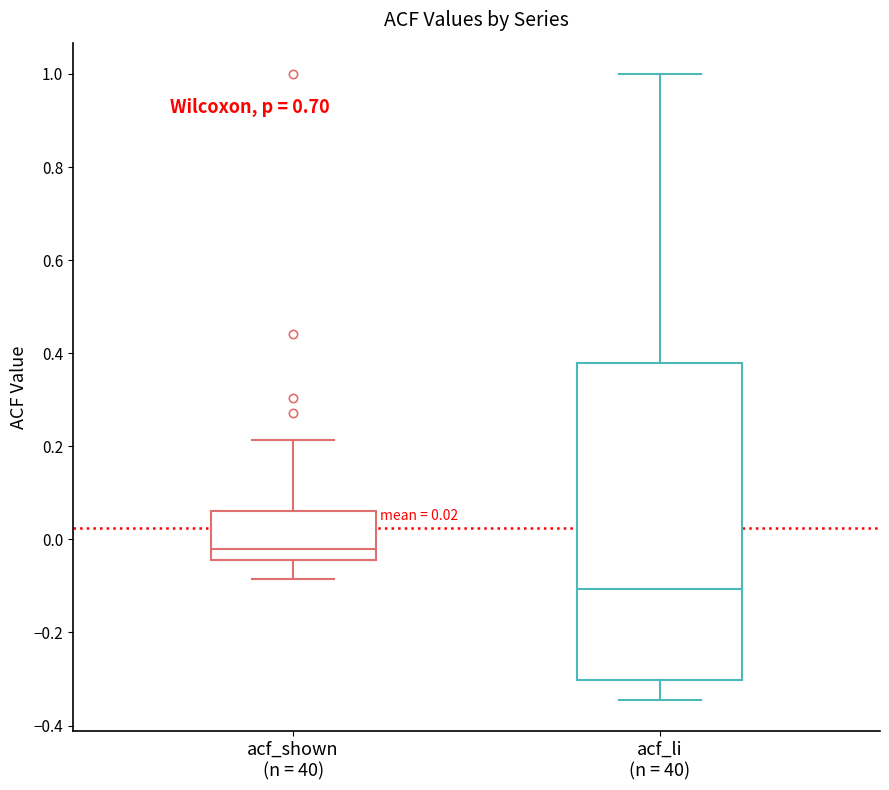

Comparing the boxes themselves (not the whiskers), which one is the tallest?

acf_li (n = 40)